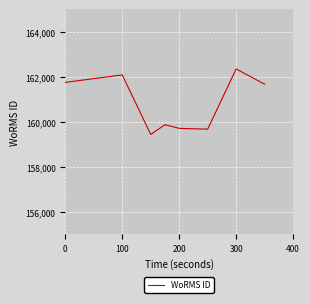

What is the sum of all values?

1286500